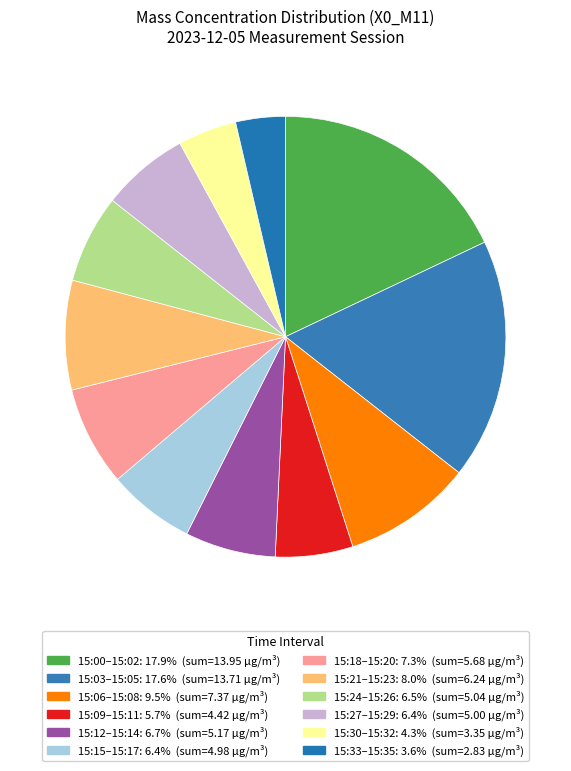

Count the number of slices in the pie.

12